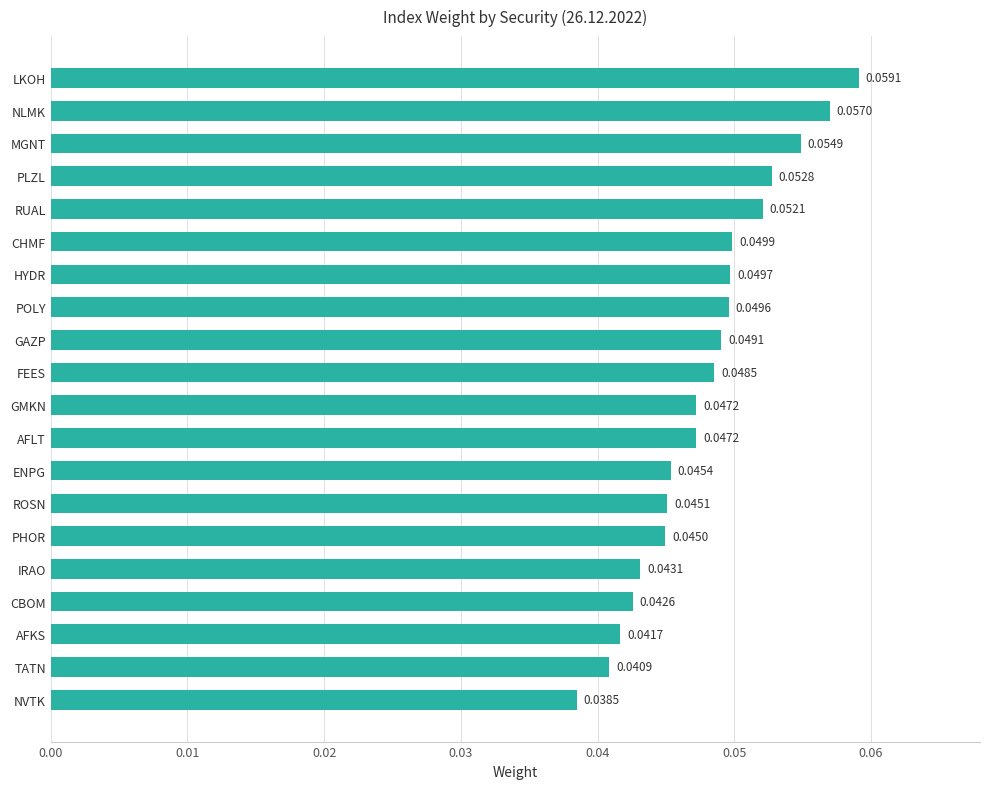

What is the label of the 14th bar from the top?

ROSN